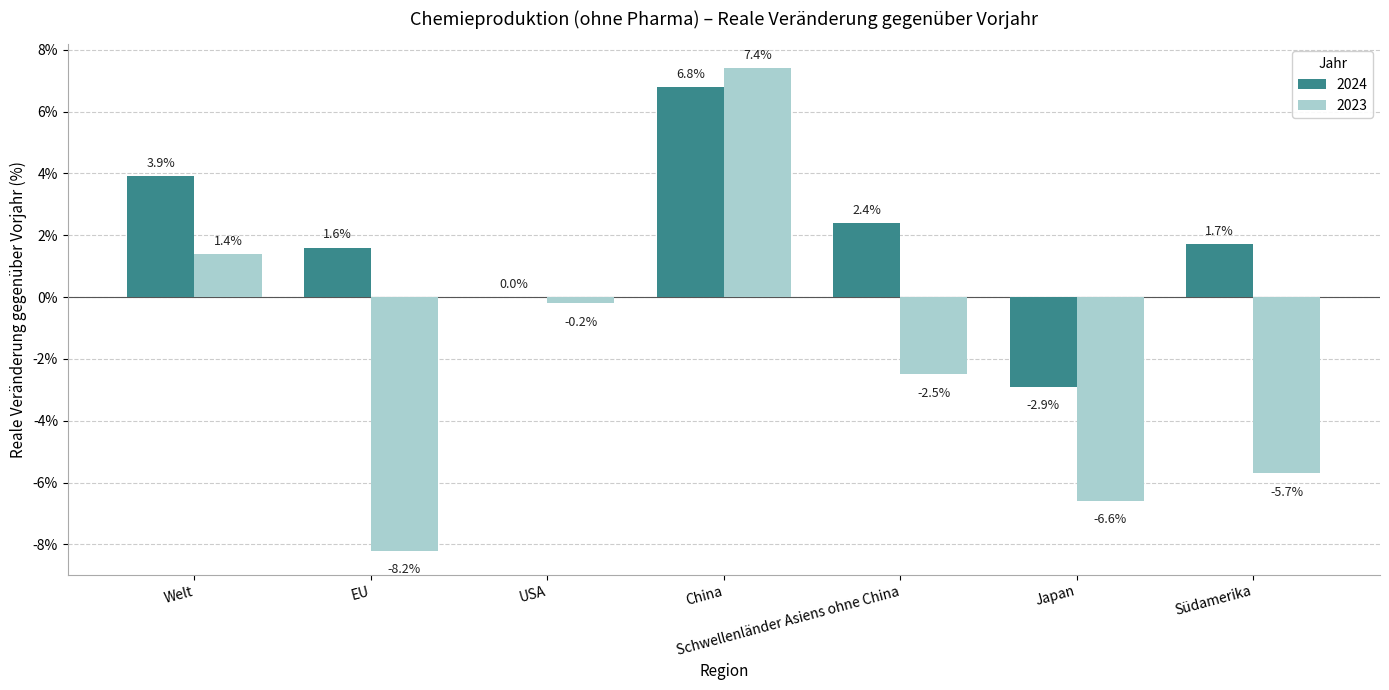

Where is 2024 nearest to the value 0?

USA